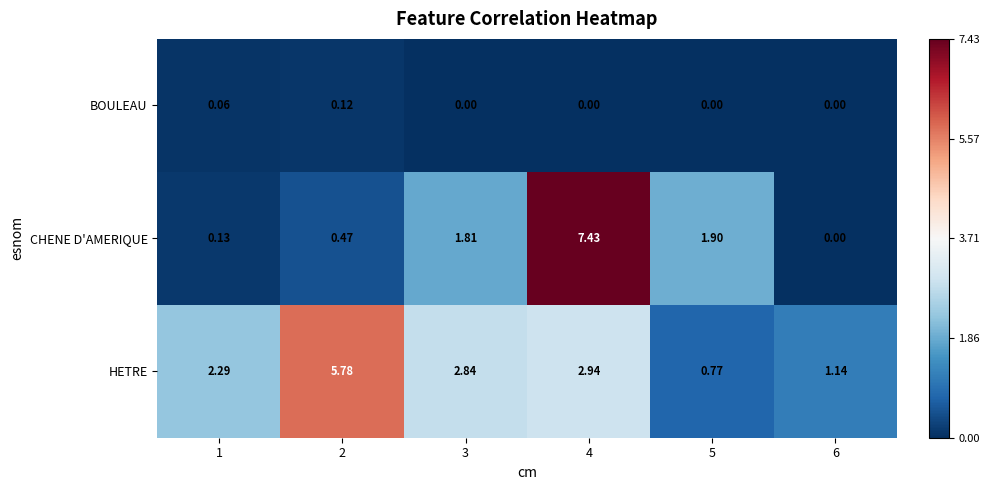

Which series has the widest spread of values?

CHENE D'AMERIQUE